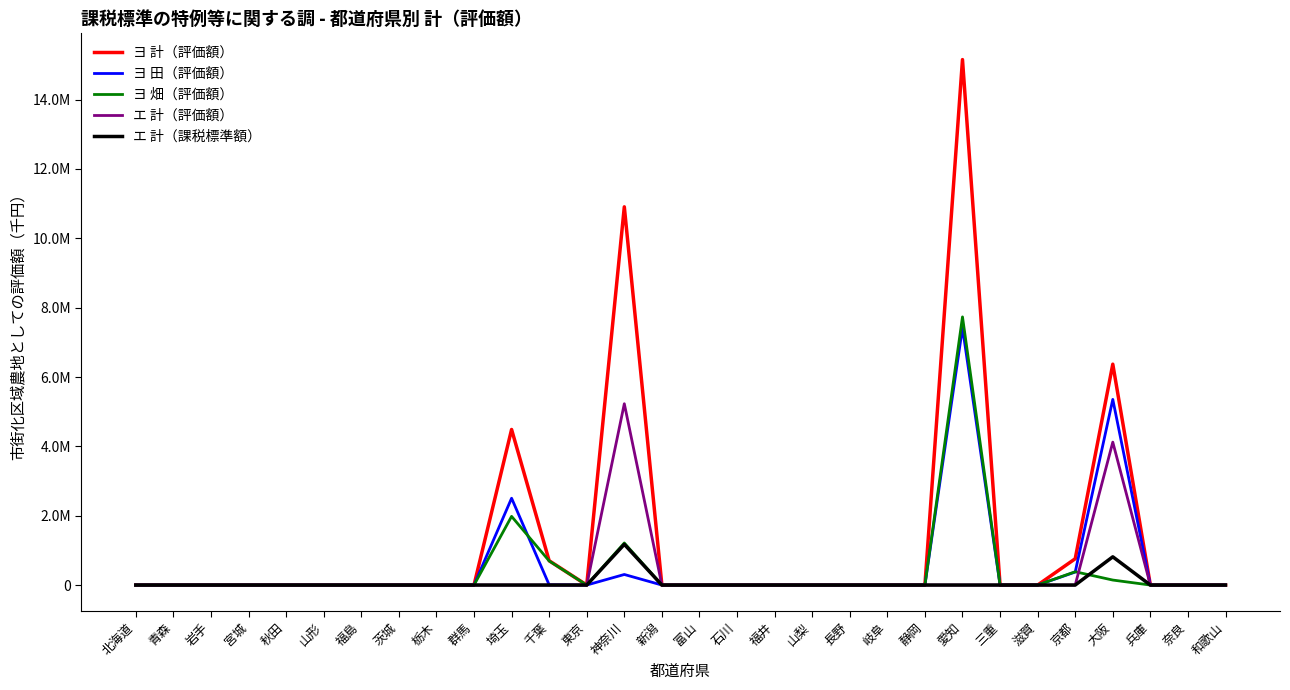

What are all the series names shown in the legend?

ヨ 計（評価額）, ヨ 田（評価額）, ヨ 畑（評価額）, エ 計（評価額）, エ 計（課税標準額）